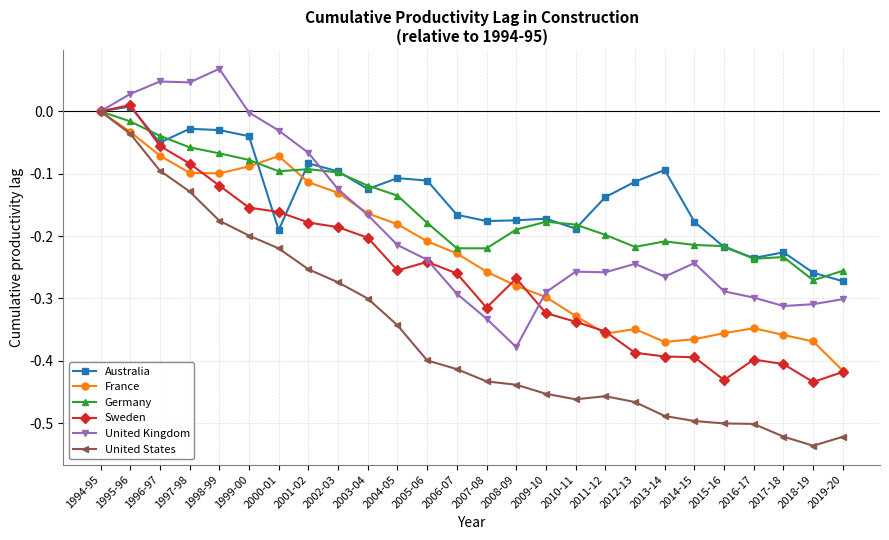

What is the label of the 11th point from the right?

2009-10